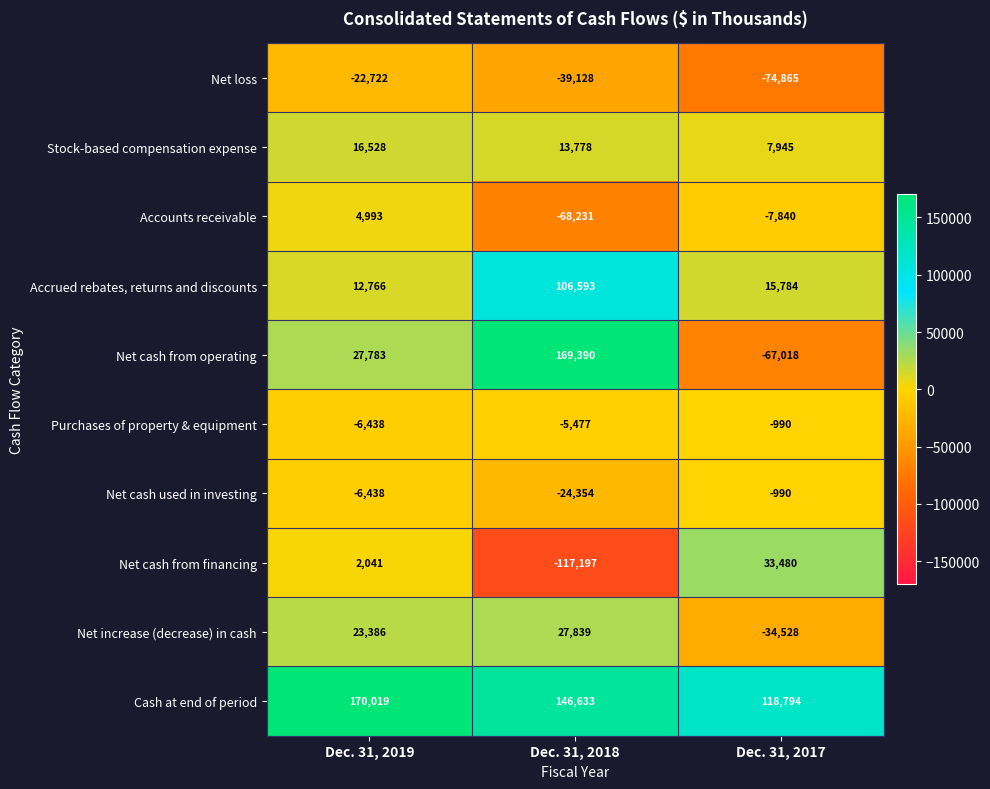

The value of Net cash from financing at Dec. 31, 2018 is -162516. True or false?

False